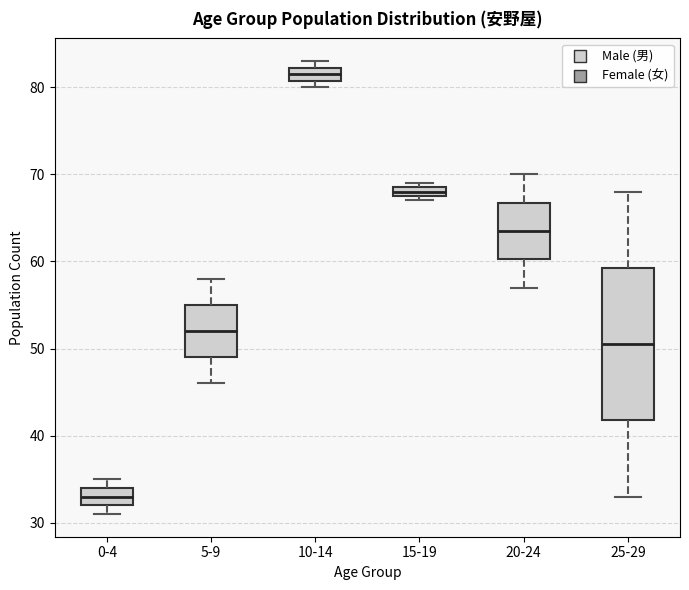

Which box's median line is the lowest?

0-4